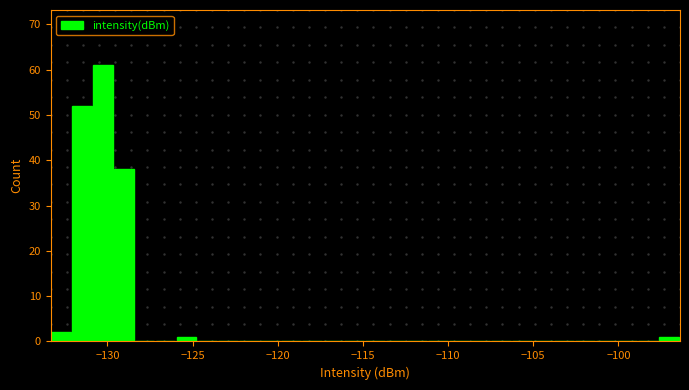

Read against the x-axis, roughly where is the centre of the tallest bar?

-130.5